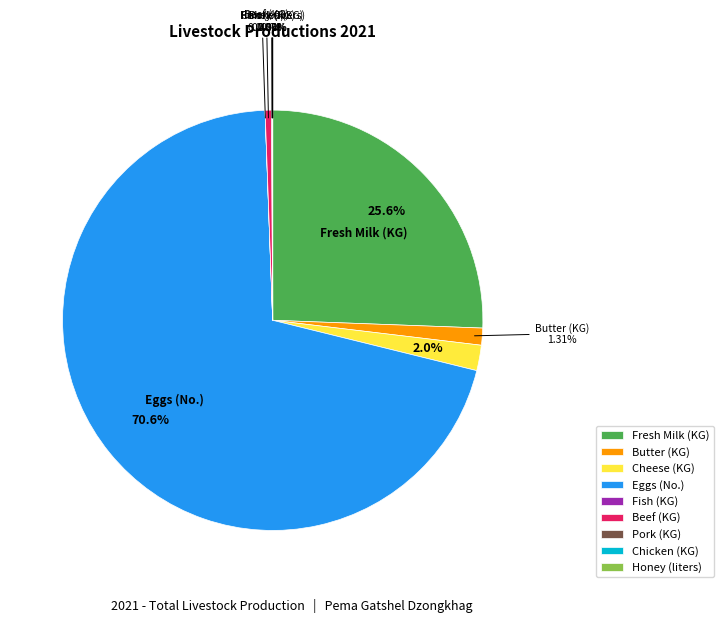

Between Eggs (No.) and Butter (KG), which is larger?

Eggs (No.)